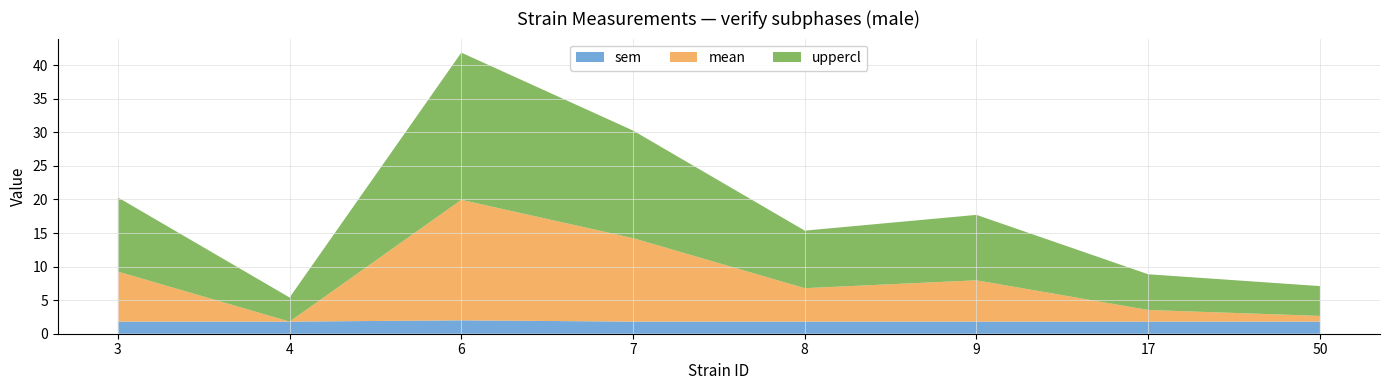

Reading right to left, transcribe all the data shown in this chart.

sem: 50=1.8	17=1.8	9=1.8	8=1.8	7=1.8	6=2.0	4=1.8	3=1.8
mean: 50=0.9	17=1.7	9=6.2	8=5.0	7=12.4	6=18.0	4=0.0	3=7.5
uppercl: 50=4.4	17=5.3	9=9.7	8=8.6	7=16.0	6=21.9	4=3.6	3=11.0